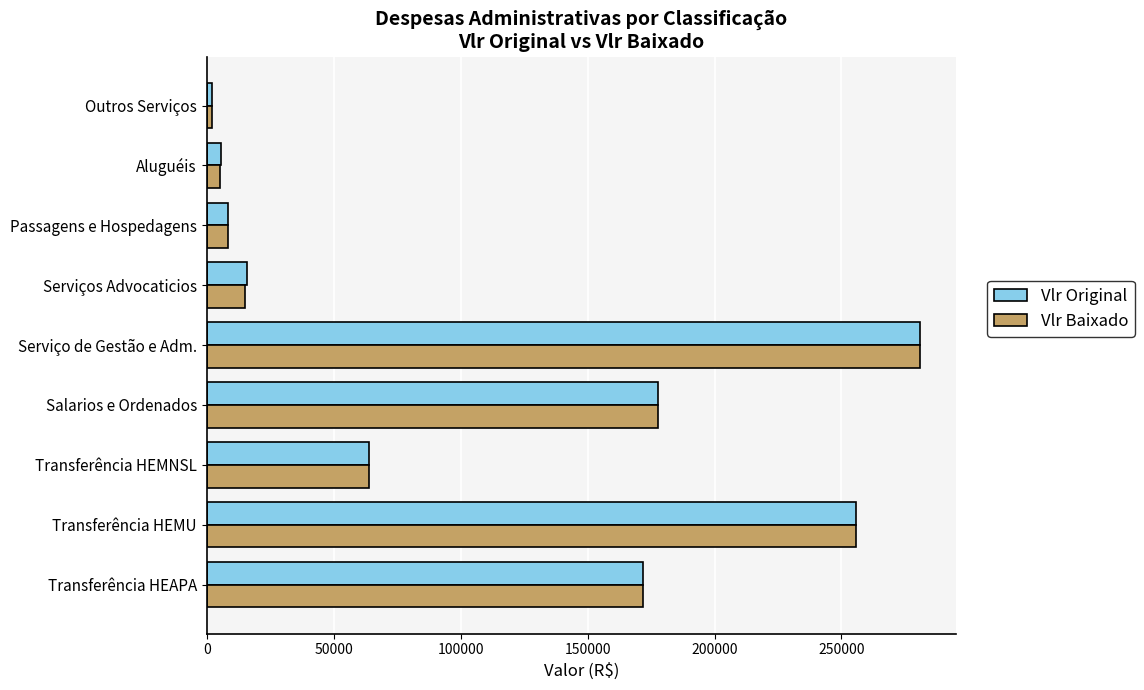

Is it true that Vlr Baixado equals 478837.7 at Serviço de Gestão e Adm.?

False